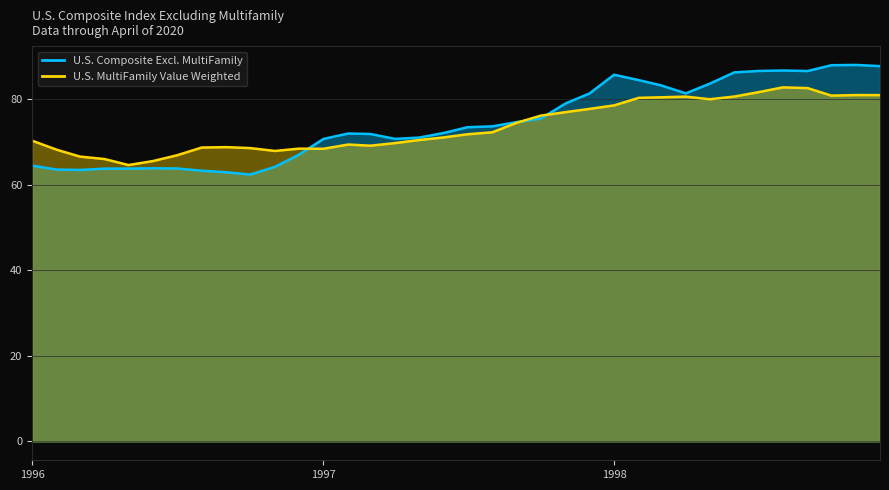

Reading right to left, extract all data points from this chart.

U.S. Composite Excl. MultiFamily: 87.7	87.9	87.9	86.5	86.6	86.5	86.2	83.6	81.3	83.2	84.4	85.7	81.3	78.9	75.4	74.6	73.6	73.4	72.1	71.0	70.7	71.8	71.9	70.7	67.0	64.1	62.3	62.9	63.2	63.8	63.8	63.7	63.7	63.4	63.5	64.4
U.S. MultiFamily Value Weighted: 80.9	80.9	80.8	82.5	82.7	81.6	80.6	79.9	80.5	80.4	80.3	78.5	77.7	76.9	76.1	74.5	72.2	71.8	71.0	70.4	69.7	69.1	69.4	68.4	68.4	67.9	68.5	68.7	68.7	66.8	65.5	64.6	66.0	66.5	68.1	70.3